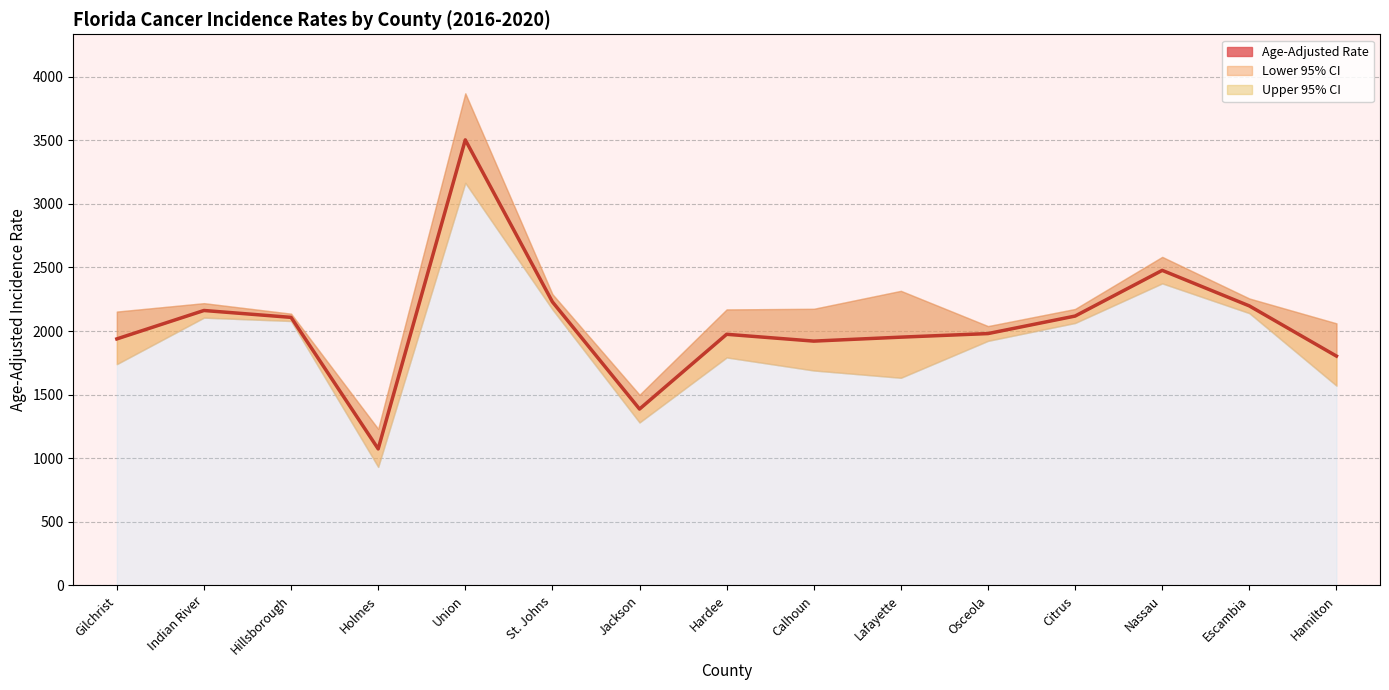

Read the value at Lafayette.

1952.2